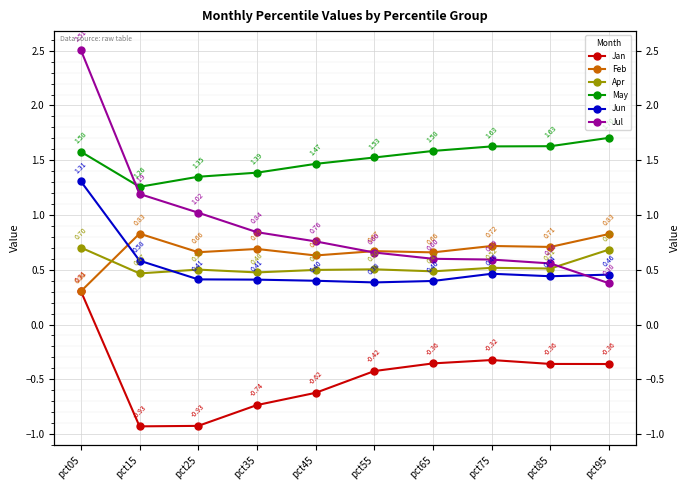

At which label is May closest to 1?

pct15